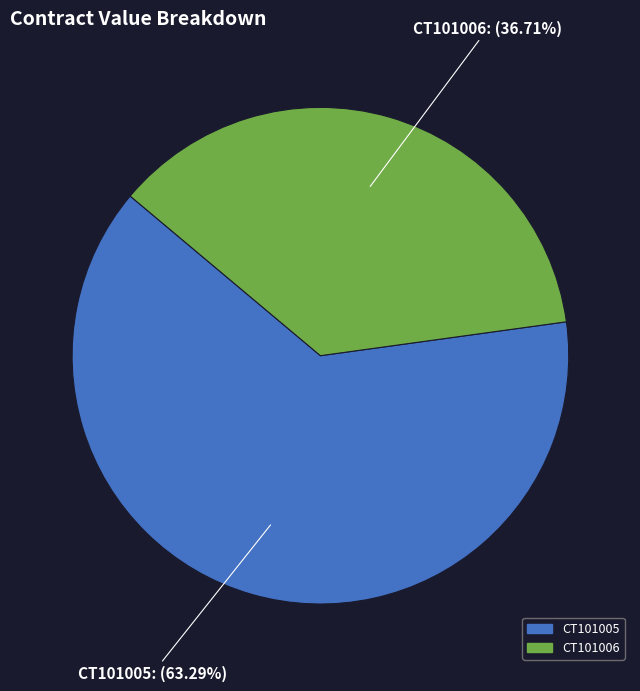

How many segments does this pie chart have?

2